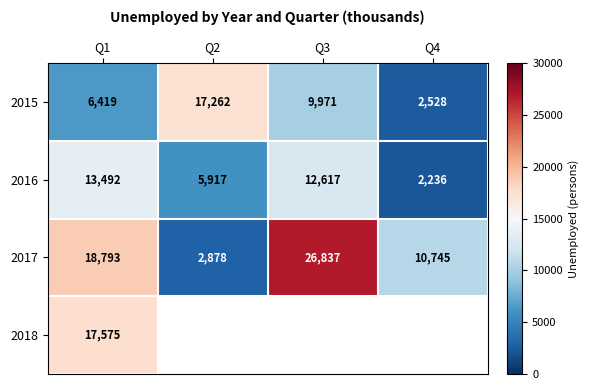

Which category has the highest value in the 2016 series?

Q1